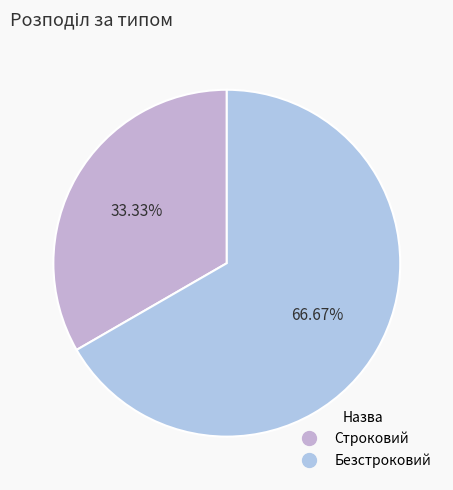

Is it true that Строковий is 33% of the pie?

True